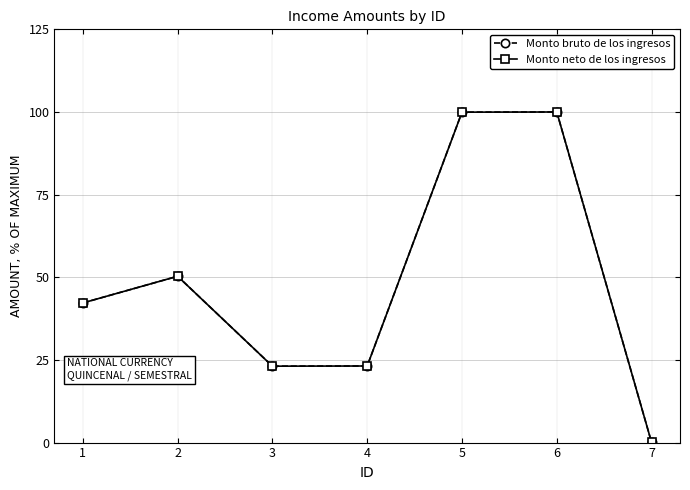

What is the sum of the Monto neto de los ingresos values at 4 and 1?

65.4